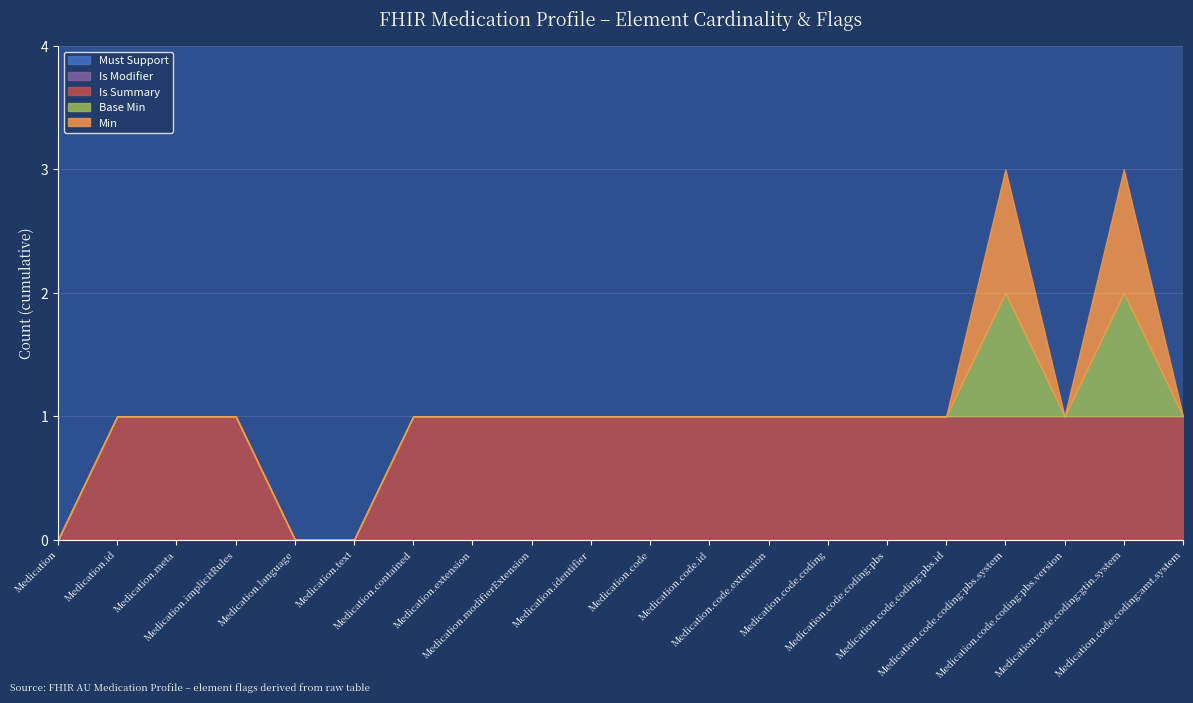

What is the sum of the Min values at Medication.identifier and Medication.code.coding:pbs.system?

1